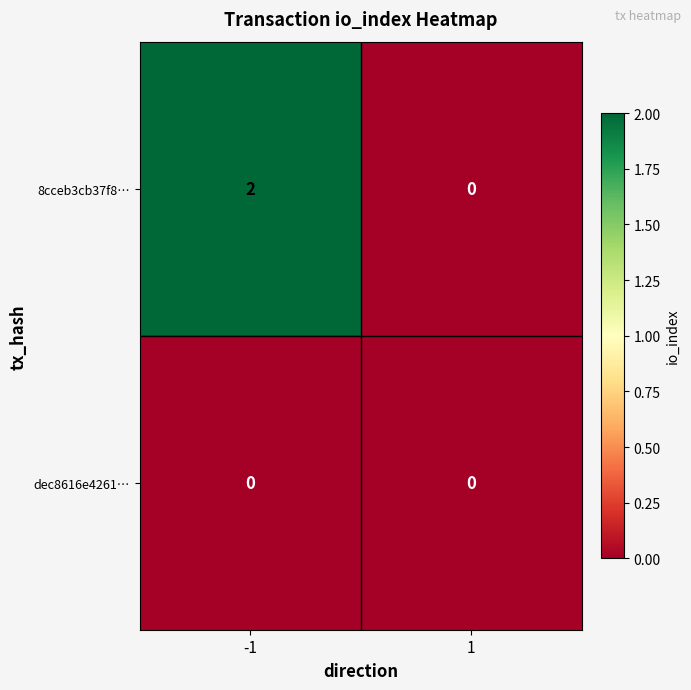

Which series has the largest range (max minus min)?

8cceb3cb37f8…